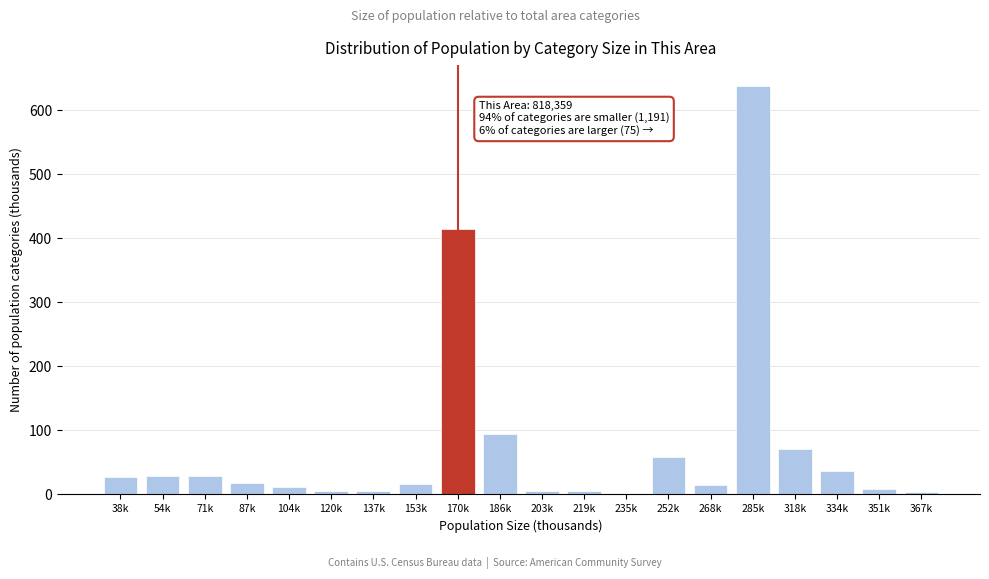

What is the sum of all values?

1493.5